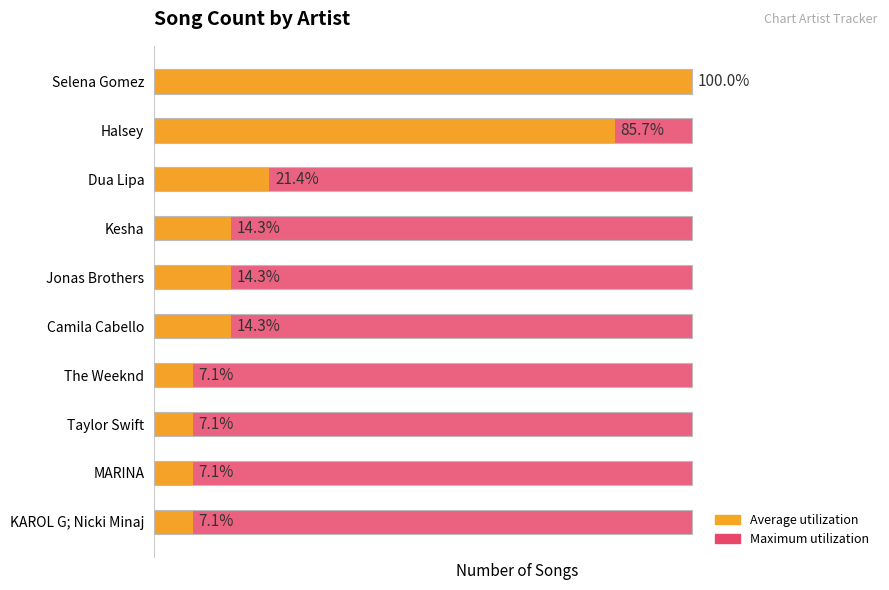

Rank the series by their maximum value, from highest to lowest.

Average utilization, Maximum utilization